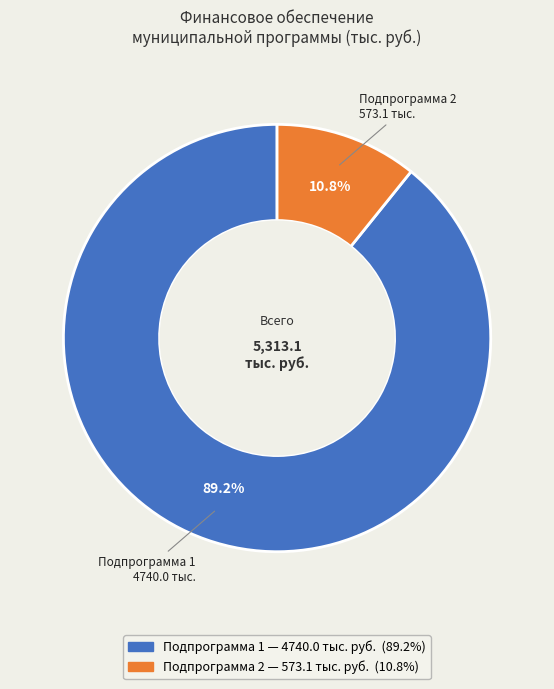

Is there any slice that represents more than half of the pie?

Yes